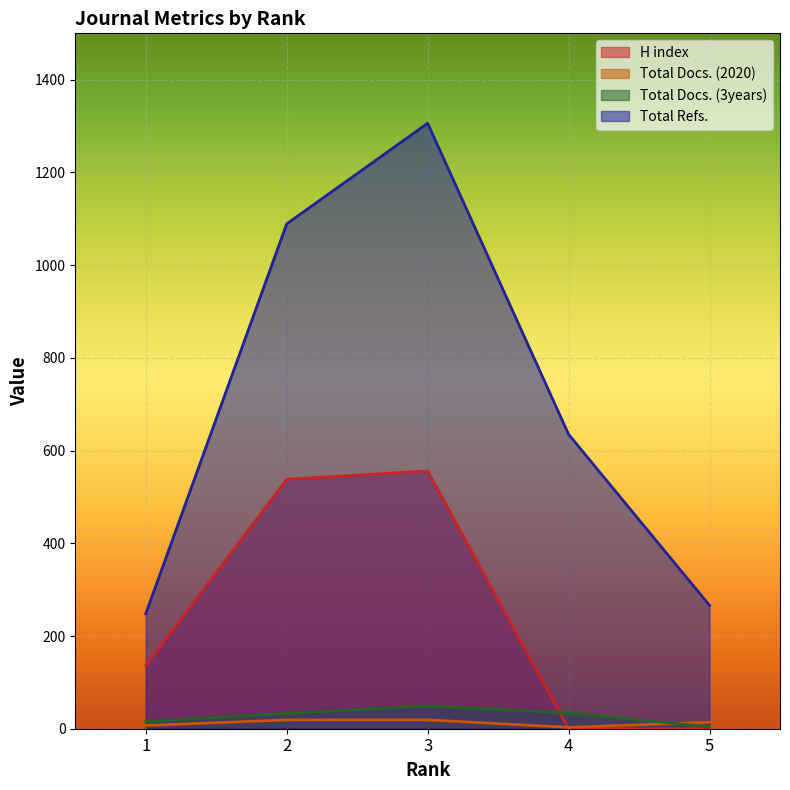

True or false: H index has more than 2 interior local peaks.

False